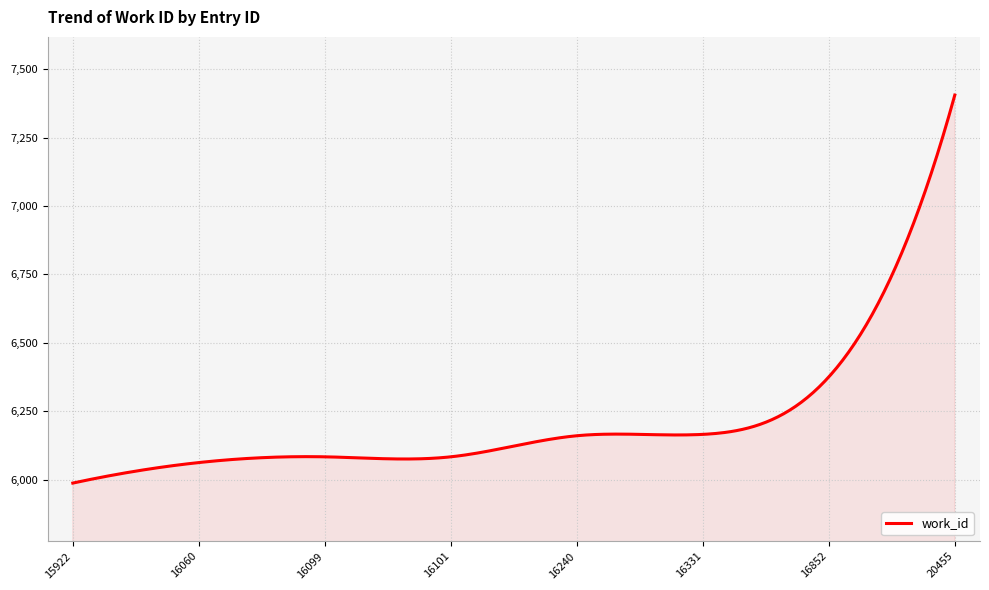

Does the chart have visible grid lines?

Yes